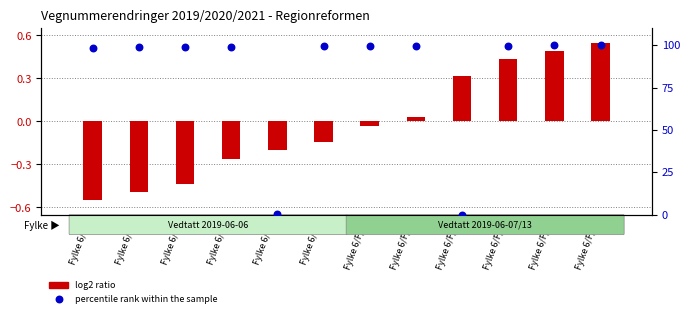

What is the total value across all series at Fylke 6/F/20?

100.5